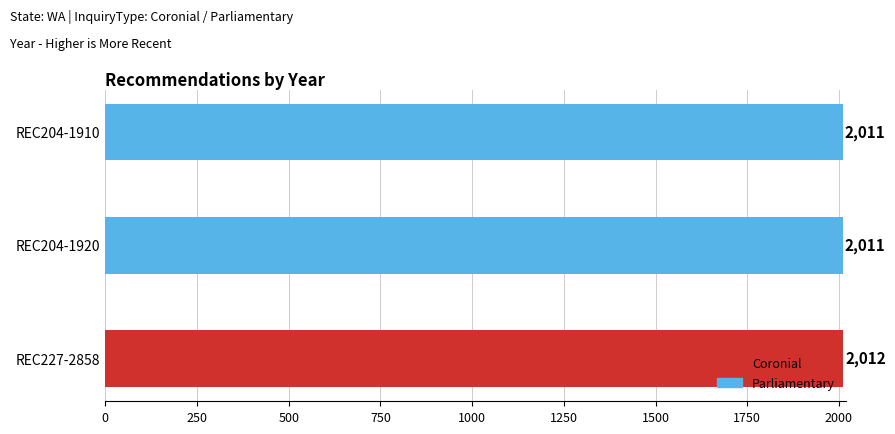

Count the number of categories in the chart.

3